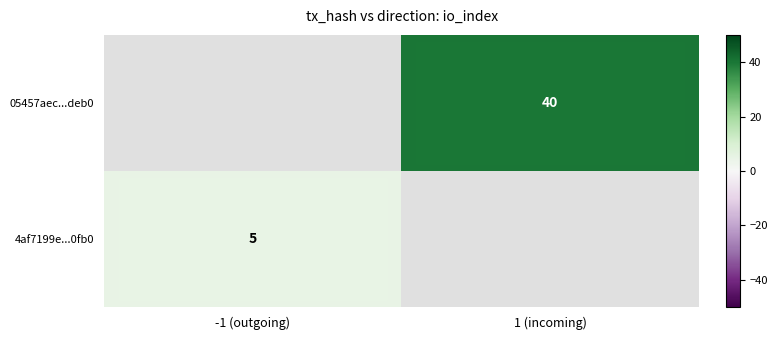

True or false: 05457aec...deb0 has a value of 56 at 1 (incoming).

False